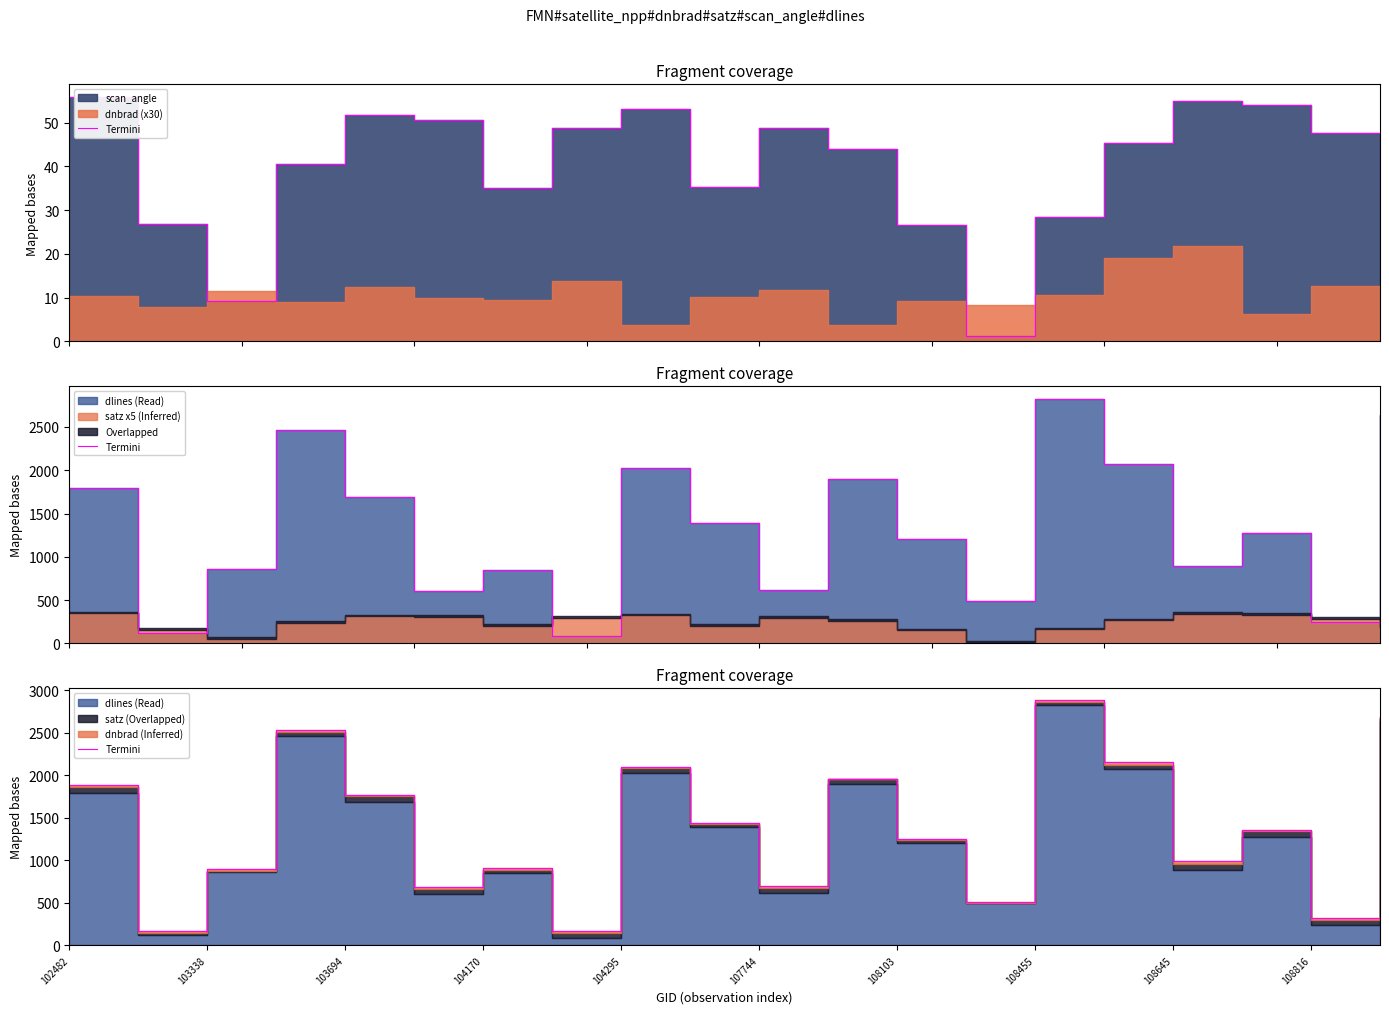

What is the value of the 12th point from the left?

1959.8